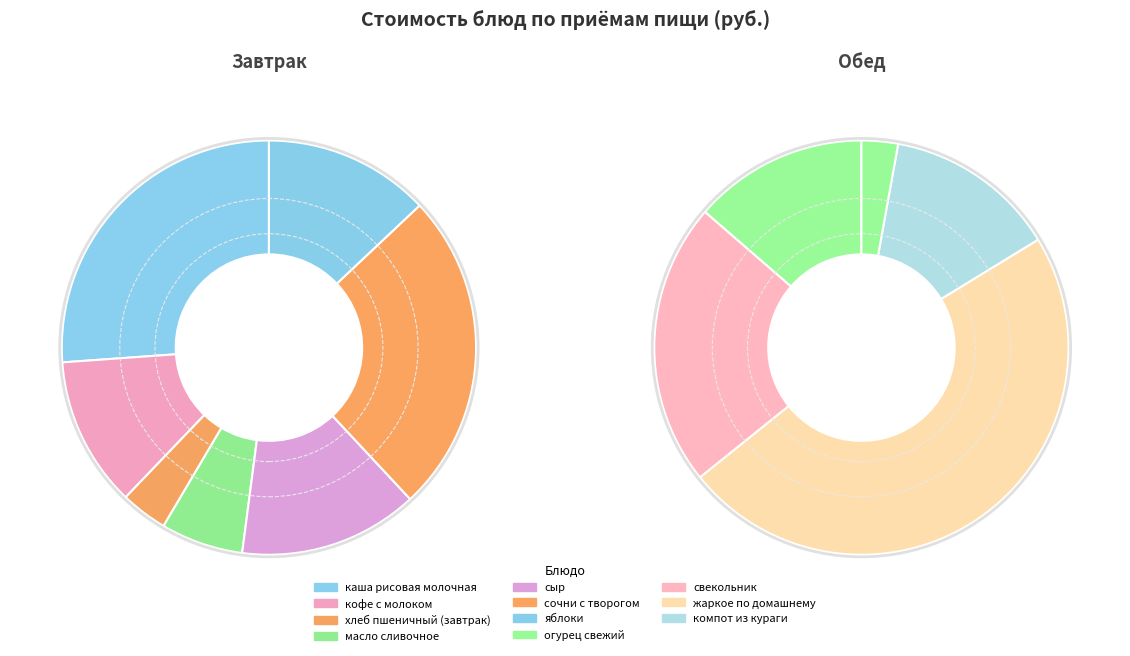

To the nearest percent, what is the average slice percentage?

8%